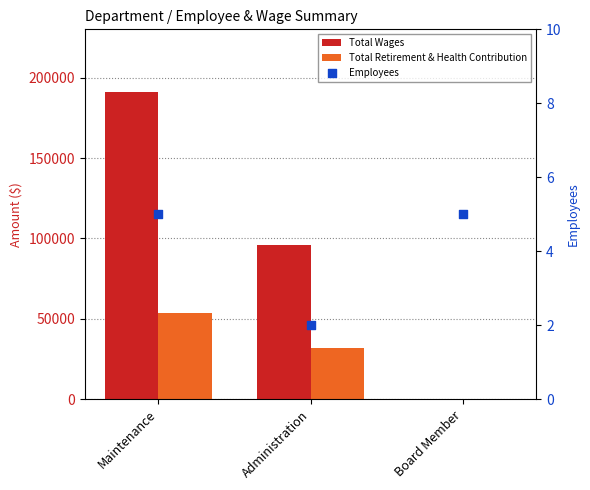

Which series contains the lowest Y value?

Total Wages